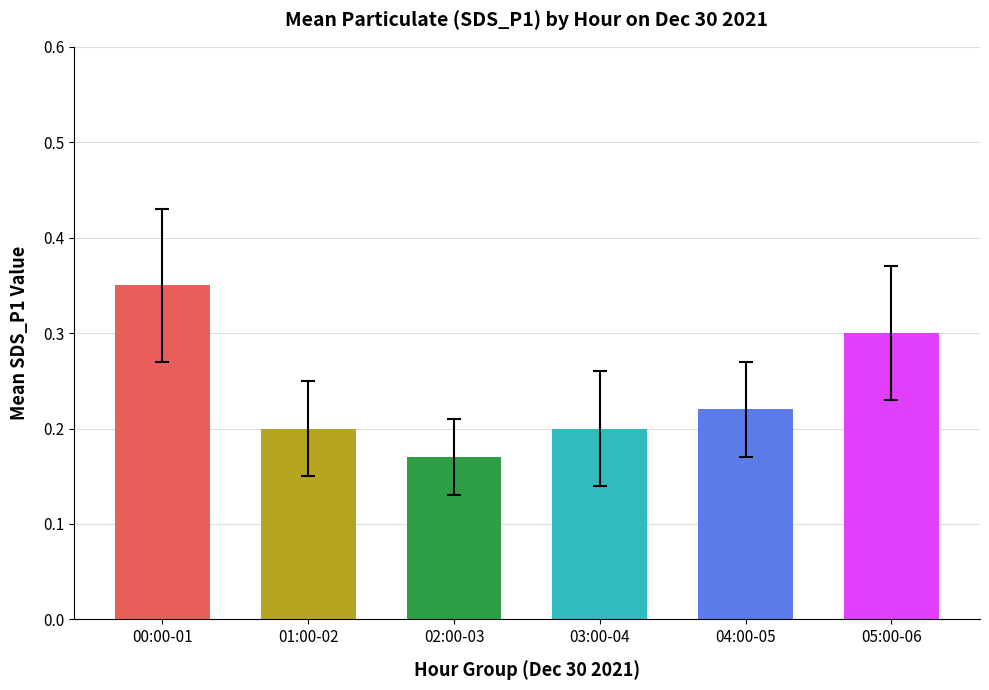

What position from the left is 04:00-05?

5